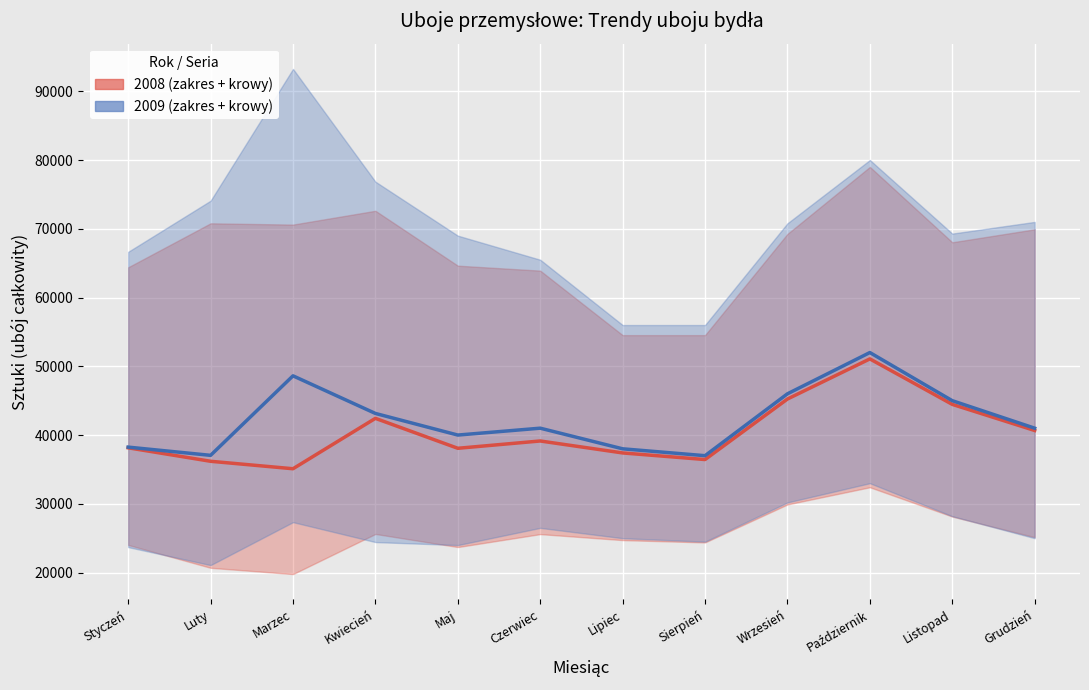

In 2009 (krowy), how many points are lower than both neighbors (excluding endpoints)?

3